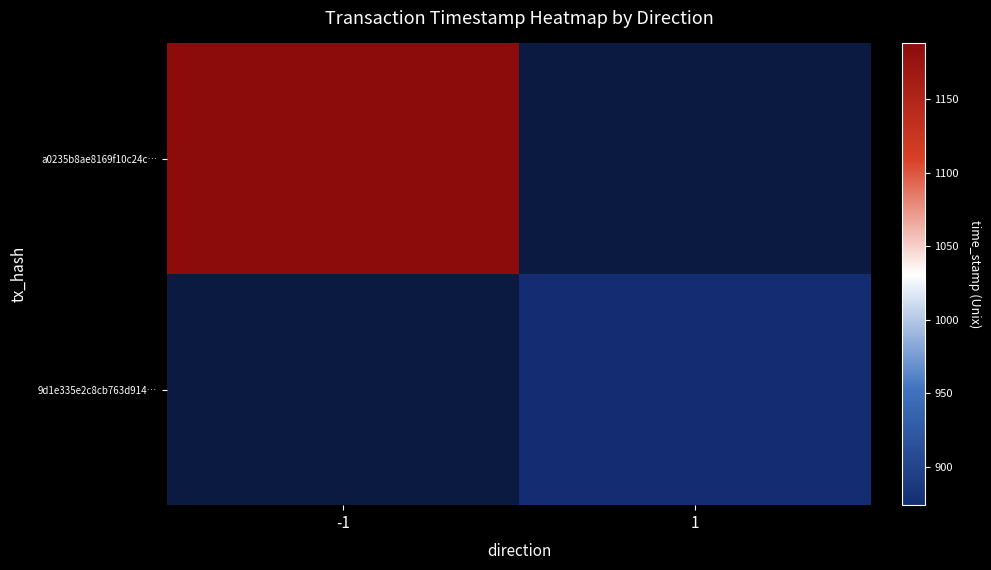

What is the average value of the a0235b8ae8169f10c24c9a4b84a0815a72fc692 series?

817840594